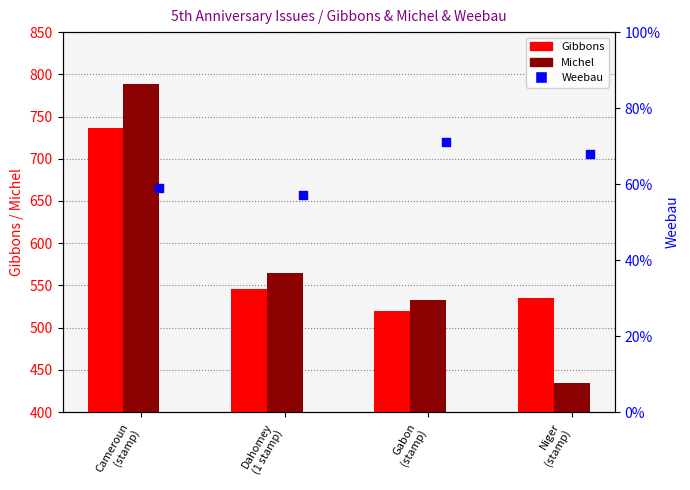

At how many categories does at least one series exceed 401?

4